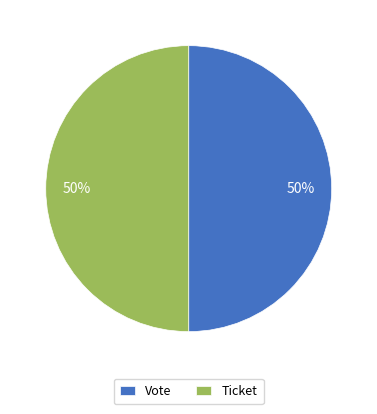

To the nearest percent, what portion does Ticket represent?

50%